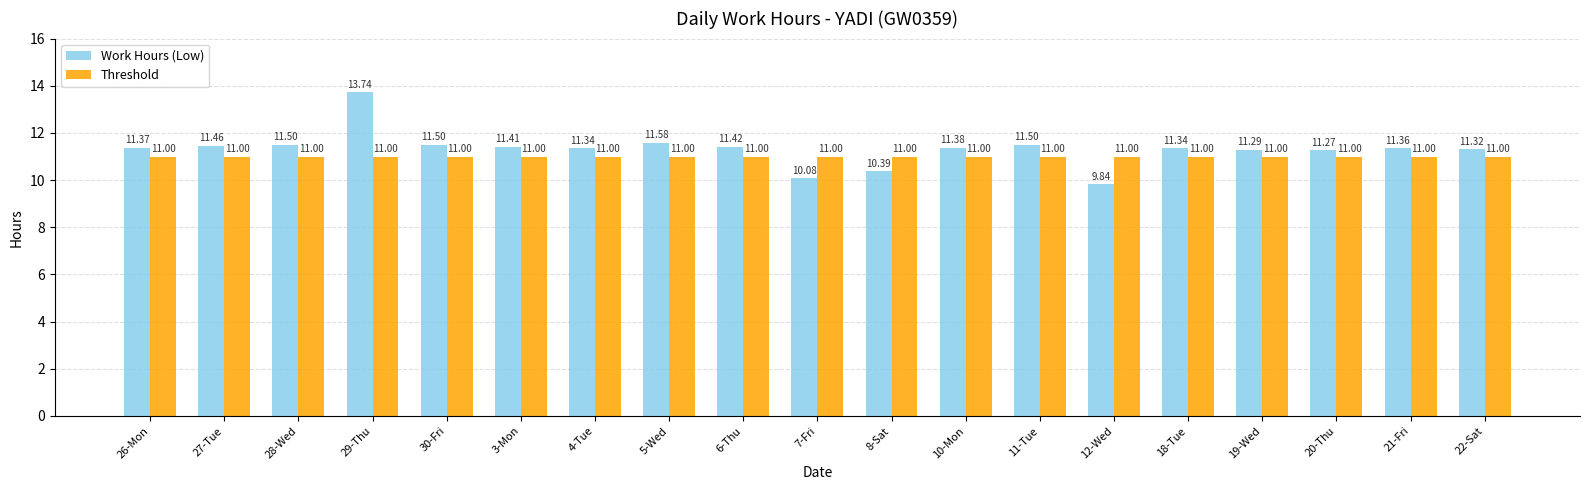

Reading left to right, transcribe all the data shown in this chart.

Work Hours (Low): 26-Mon=11.4	27-Tue=11.5	28-Wed=11.5	29-Thu=13.7	30-Fri=11.5	3-Mon=11.4	4-Tue=11.3	5-Wed=11.6	6-Thu=11.4	7-Fri=10.1	8-Sat=10.4	10-Mon=11.4	11-Tue=11.5	12-Wed=9.8	18-Tue=11.3	19-Wed=11.3	20-Thu=11.3	21-Fri=11.4	22-Sat=11.3
Threshold: 26-Mon=11.0	27-Tue=11.0	28-Wed=11.0	29-Thu=11.0	30-Fri=11.0	3-Mon=11.0	4-Tue=11.0	5-Wed=11.0	6-Thu=11.0	7-Fri=11.0	8-Sat=11.0	10-Mon=11.0	11-Tue=11.0	12-Wed=11.0	18-Tue=11.0	19-Wed=11.0	20-Thu=11.0	21-Fri=11.0	22-Sat=11.0